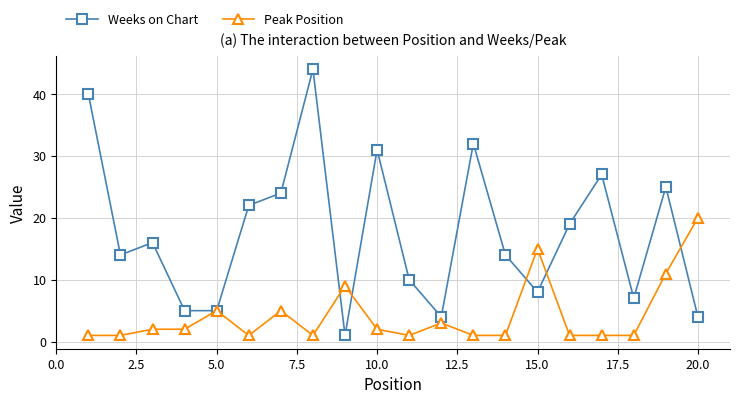

True or false: Peak Position has more than 0 interior local peaks.

True